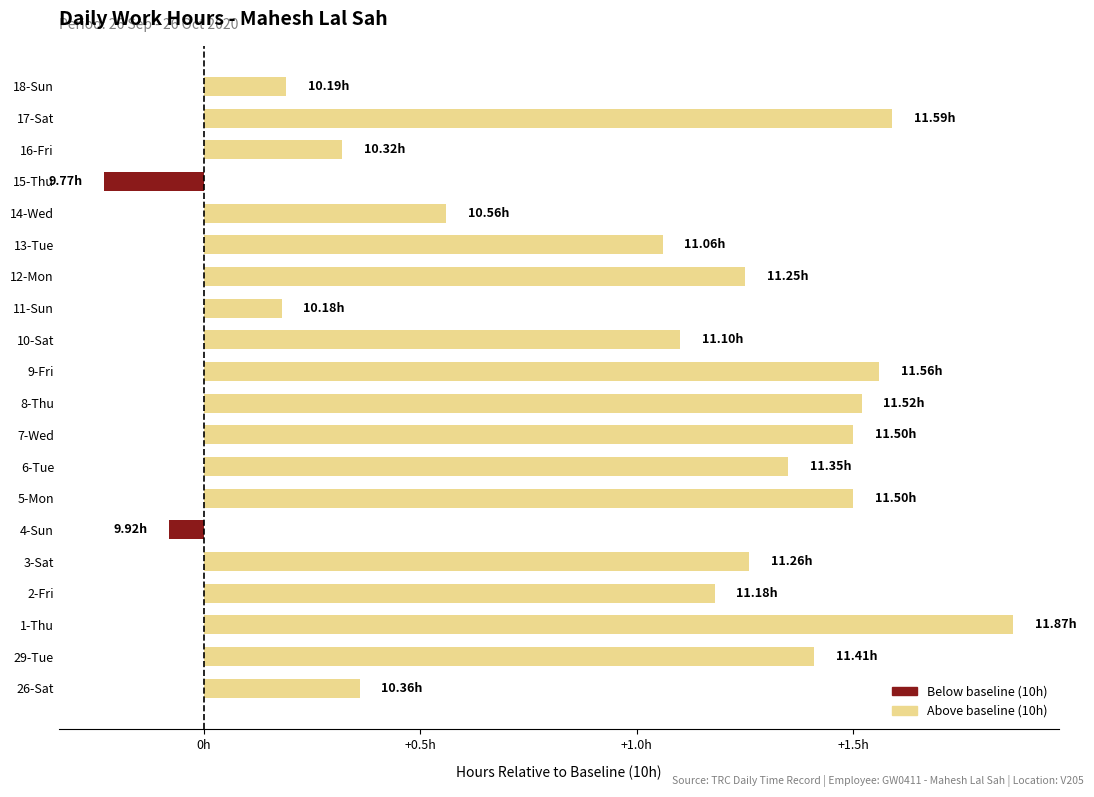

Does the chart contain any negative values?

Yes